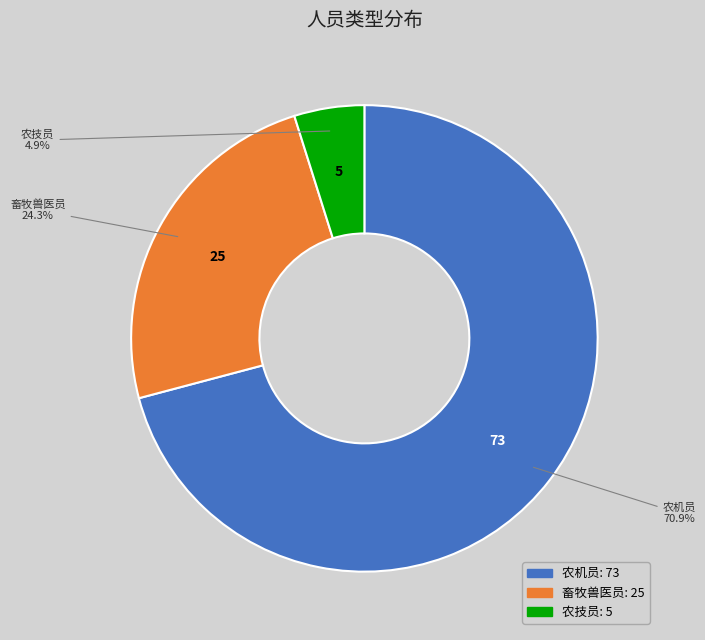

Does any single category account for the majority?

Yes